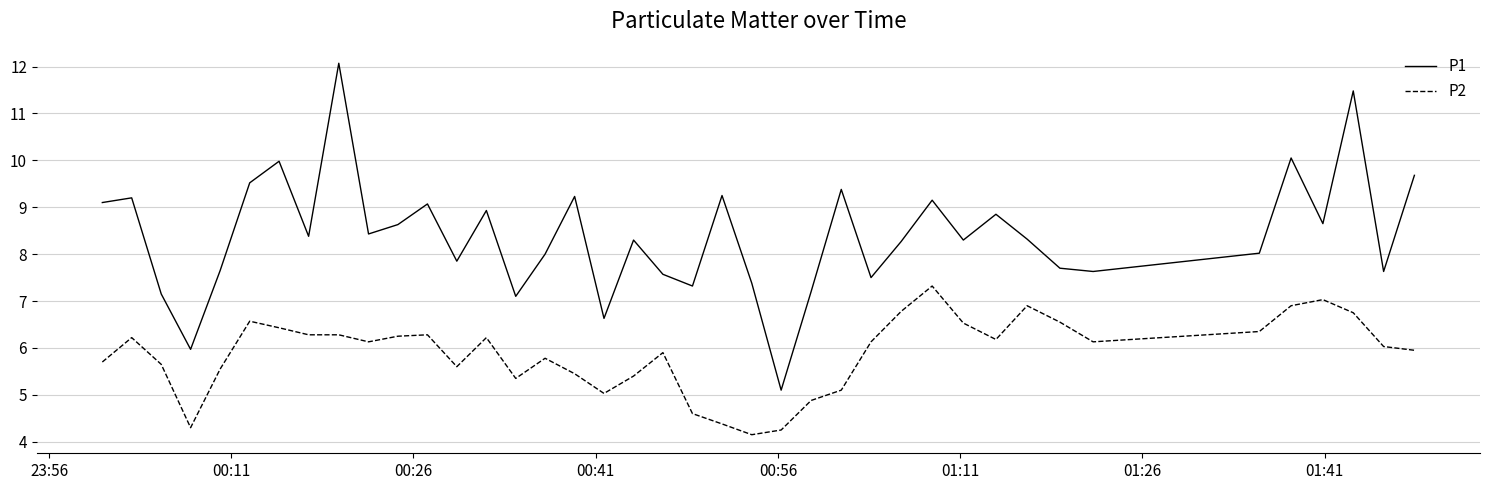

What is the smallest value displayed?

4.2